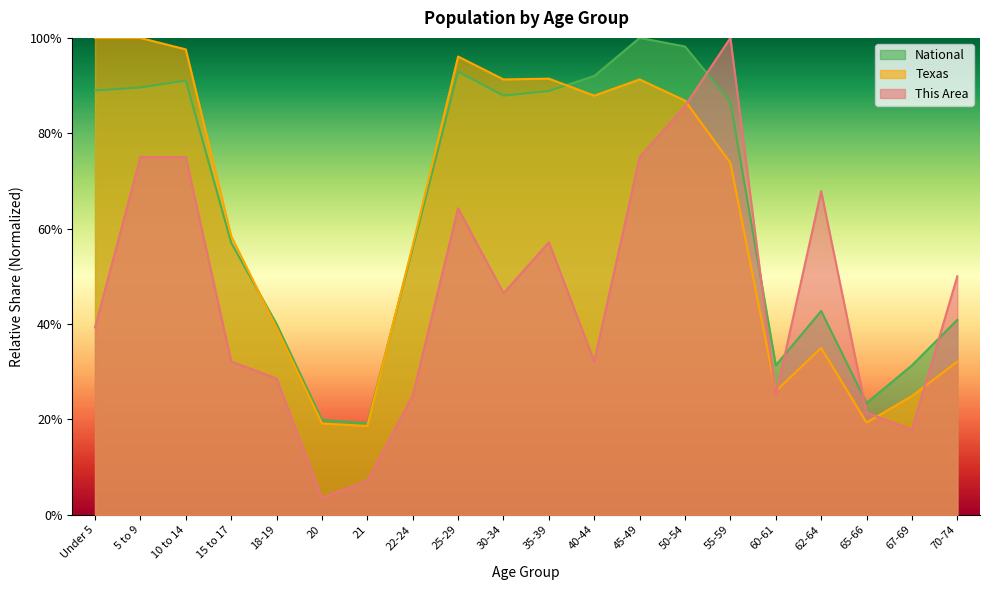

Reading left to right, list all the values displayed in this chart.

This Area: Under 5=0.4	5 to 9=0.8	10 to 14=0.8	15 to 17=0.3	18-19=0.3	20=0.0	21=0.1	22-24=0.2	25-29=0.6	30-34=0.5	35-39=0.6	40-44=0.3	45-49=0.8	50-54=0.9	55-59=1.0	60-61=0.2	62-64=0.7	65-66=0.2	67-69=0.2	70-74=0.5
Texas: Under 5=1.0	5 to 9=1.0	10 to 14=1.0	15 to 17=0.6	18-19=0.4	20=0.2	21=0.2	22-24=0.6	25-29=1.0	30-34=0.9	35-39=0.9	40-44=0.9	45-49=0.9	50-54=0.9	55-59=0.7	60-61=0.3	62-64=0.3	65-66=0.2	67-69=0.2	70-74=0.3
National: Under 5=0.9	5 to 9=0.9	10 to 14=0.9	15 to 17=0.6	18-19=0.4	20=0.2	21=0.2	22-24=0.6	25-29=0.9	30-34=0.9	35-39=0.9	40-44=0.9	45-49=1.0	50-54=1.0	55-59=0.9	60-61=0.3	62-64=0.4	65-66=0.2	67-69=0.3	70-74=0.4